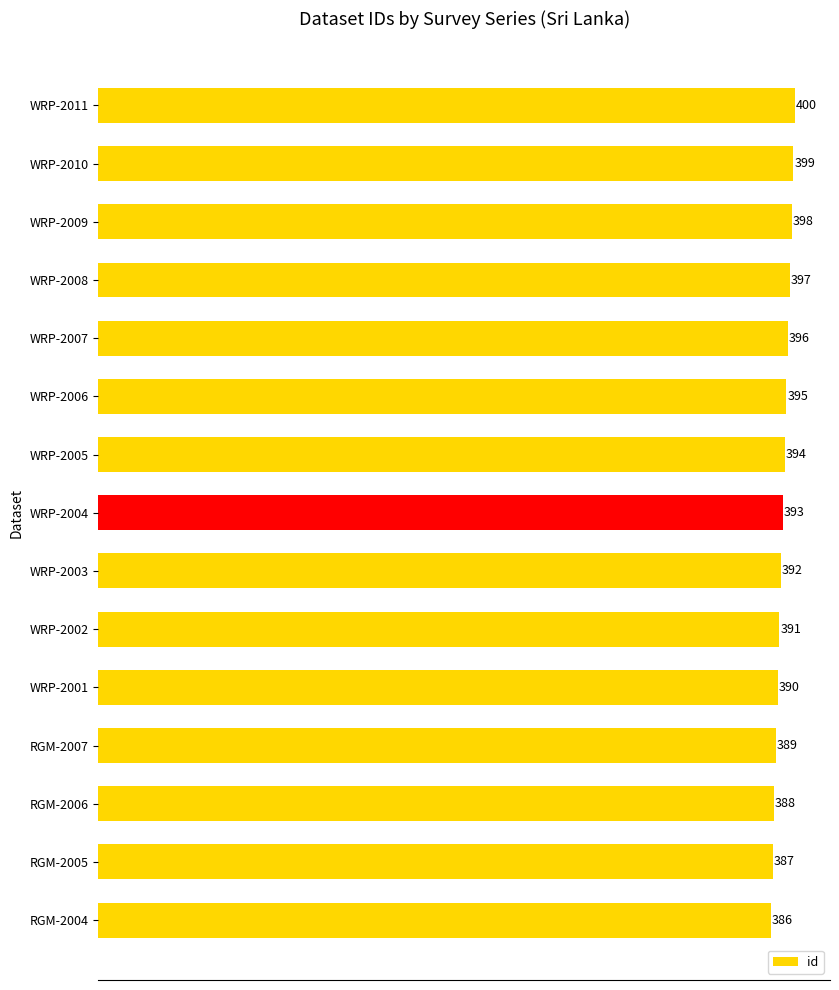

Rank the categories by value from lowest to highest.

RGM-2004, RGM-2005, RGM-2006, RGM-2007, WRP-2001, WRP-2002, WRP-2003, WRP-2004, WRP-2005, WRP-2006, WRP-2007, WRP-2008, WRP-2009, WRP-2010, WRP-2011